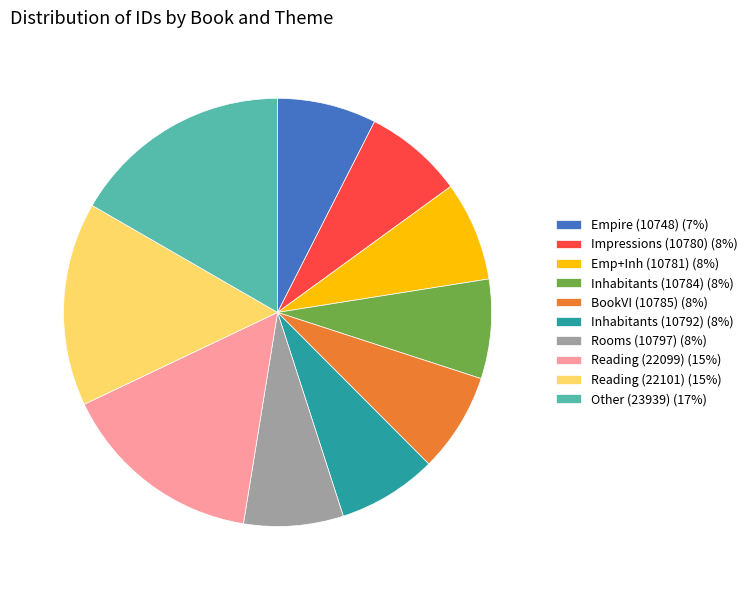

Is the sum of Reading (22101) (15%) and Rooms (10797) (8%) greater than half?

No